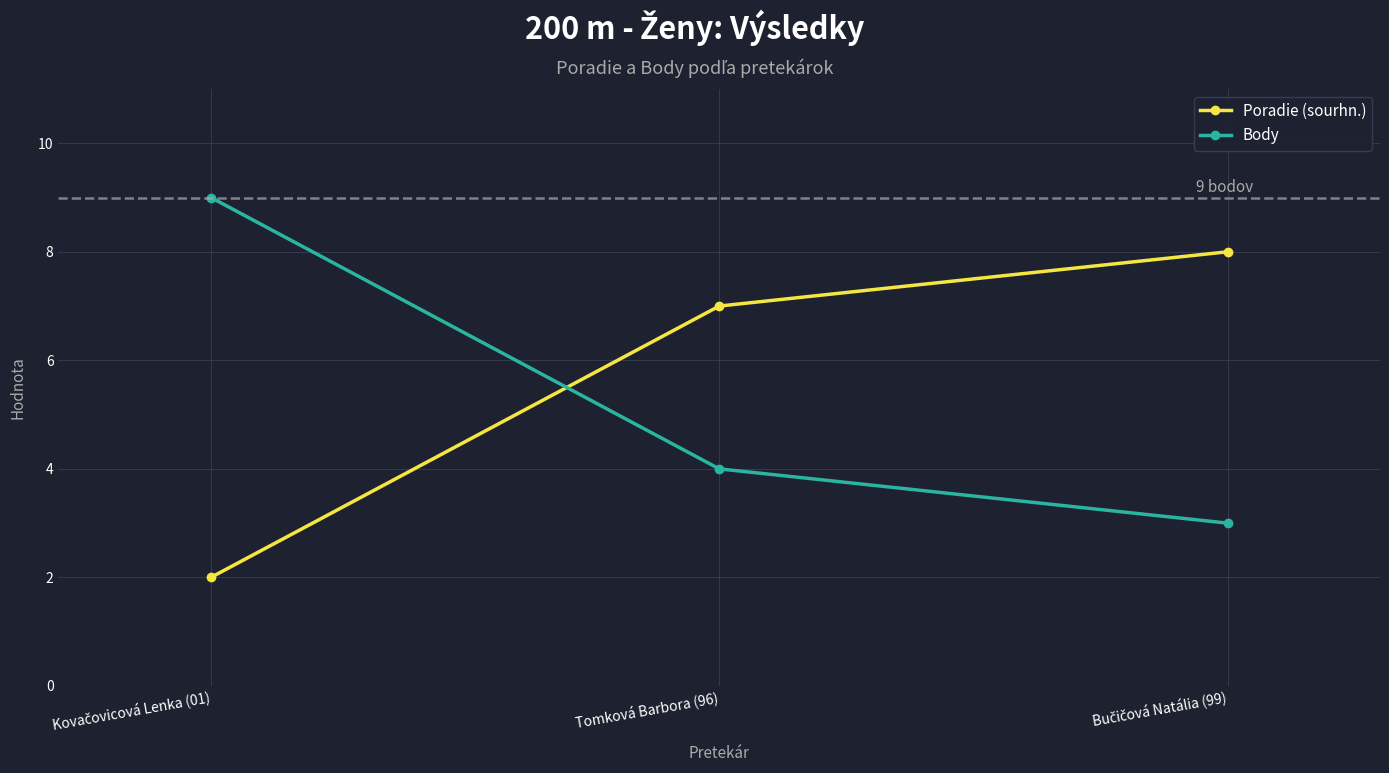

Rank the series by their average value, from highest to lowest.

Poradie (sourhn.), Body